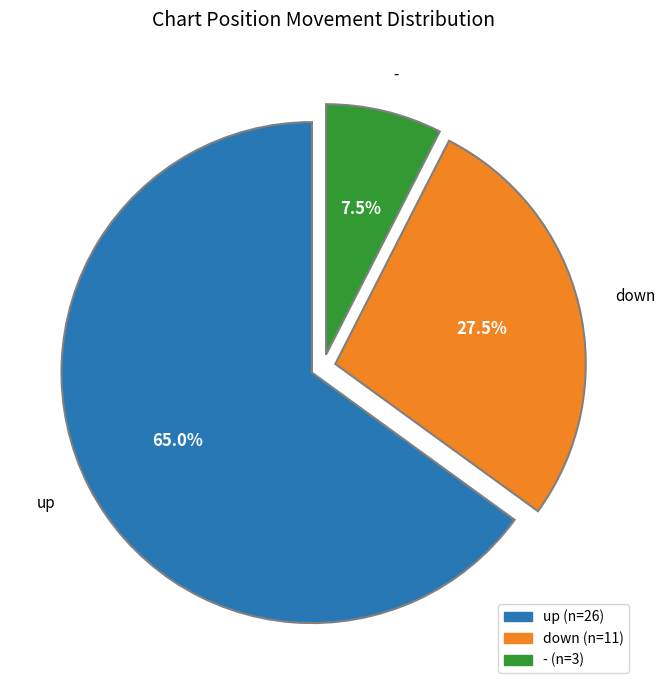

Rank the categories by value from highest to lowest.

up, down, -